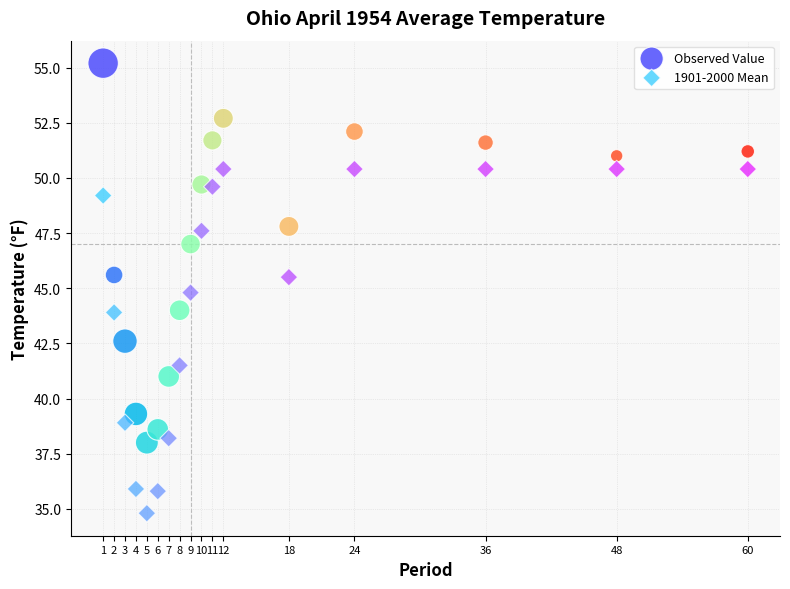

Across all data points, what is the range of Y values (max minus min)?

20.4